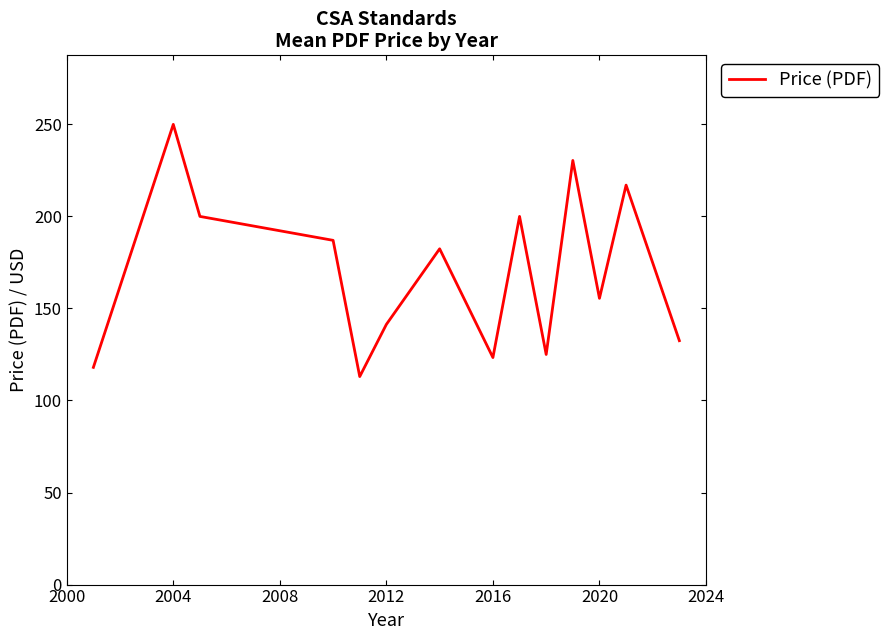

How many interior local peaks (higher than both neighbors) does the data have?

5